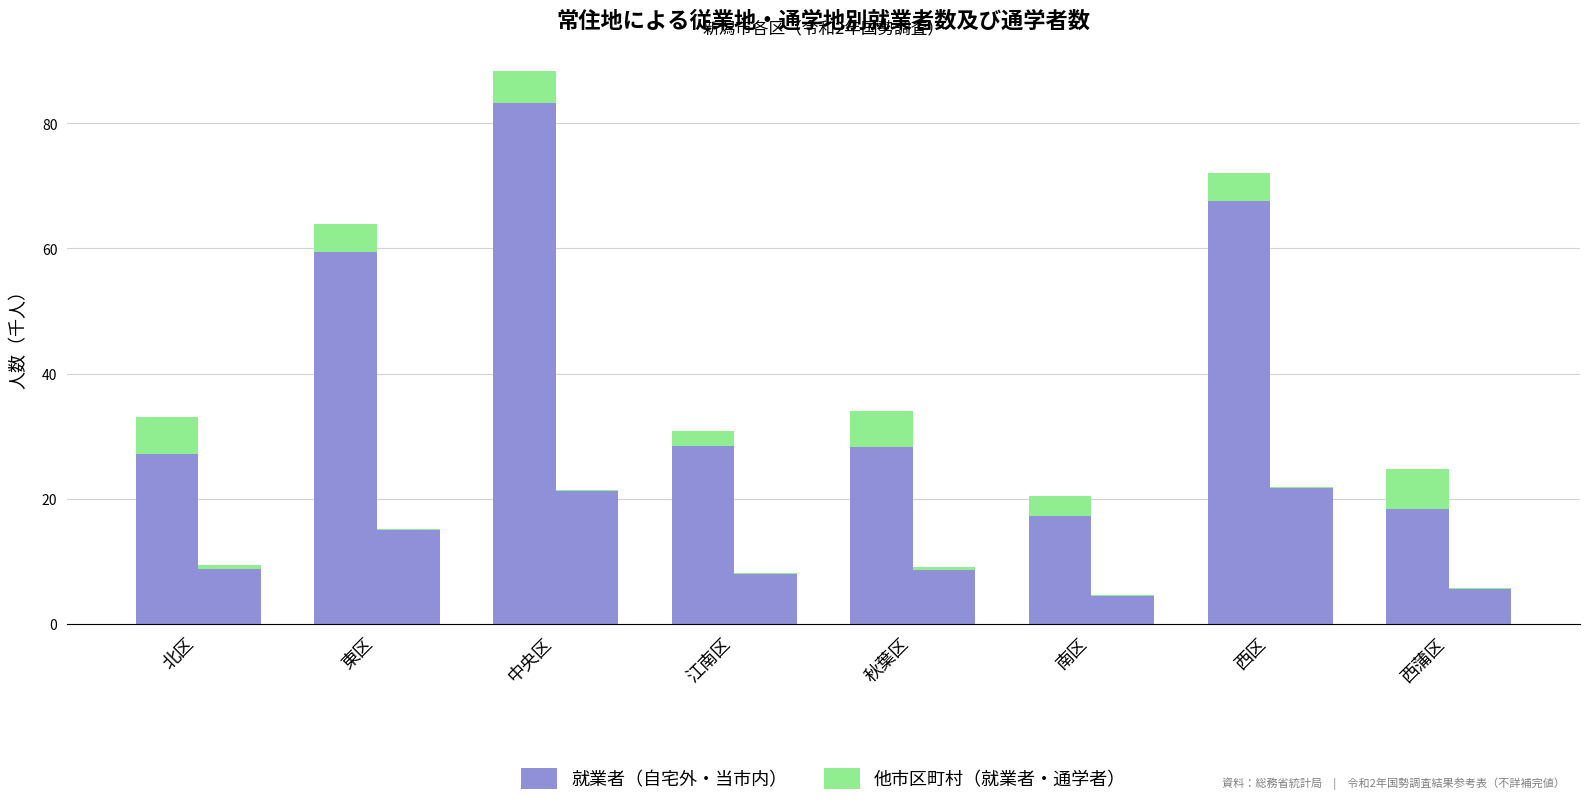

What is the minimum value for 就業者（自宅外）?

17.3